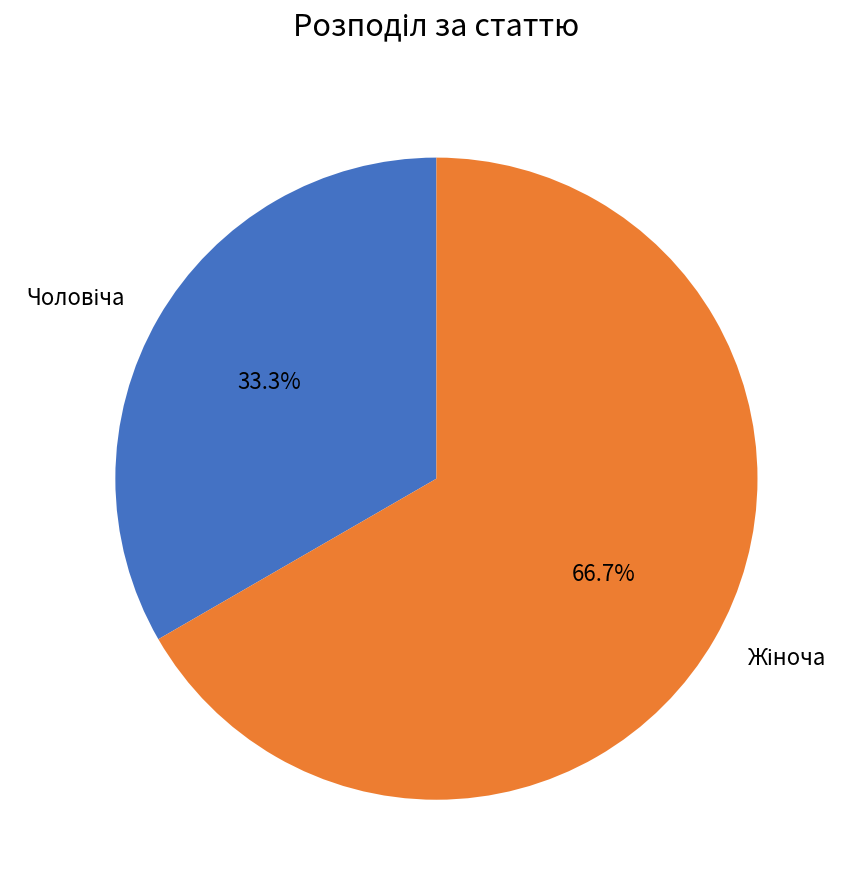

Is it true that Жіноча is 76% of the pie?

False